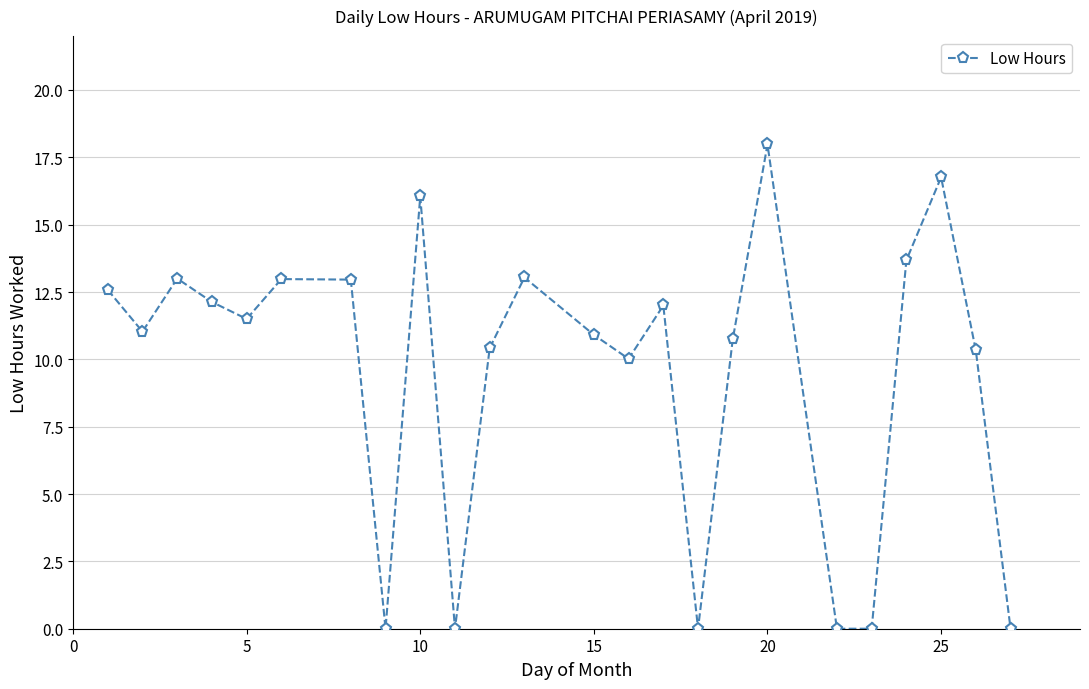

True or false: the data has more than 1 interior local peaks.

True